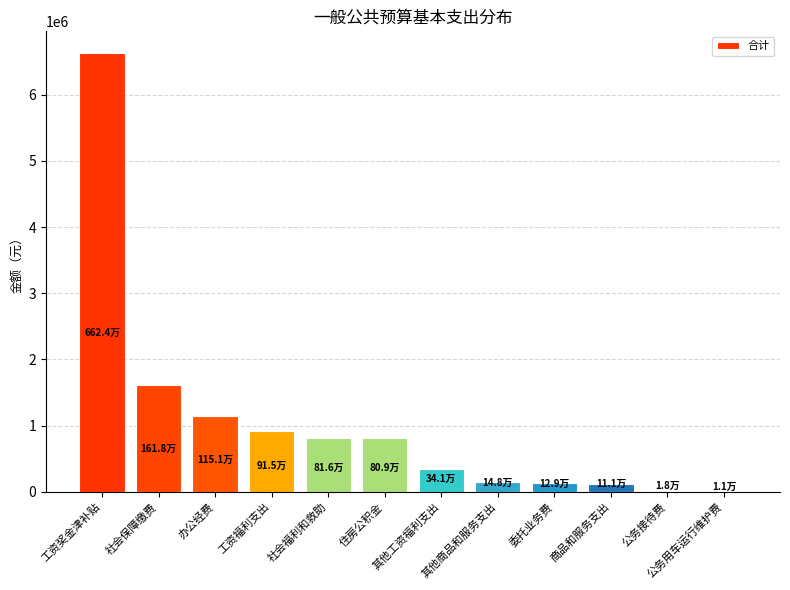

What is the sum of all values?

12692451.5